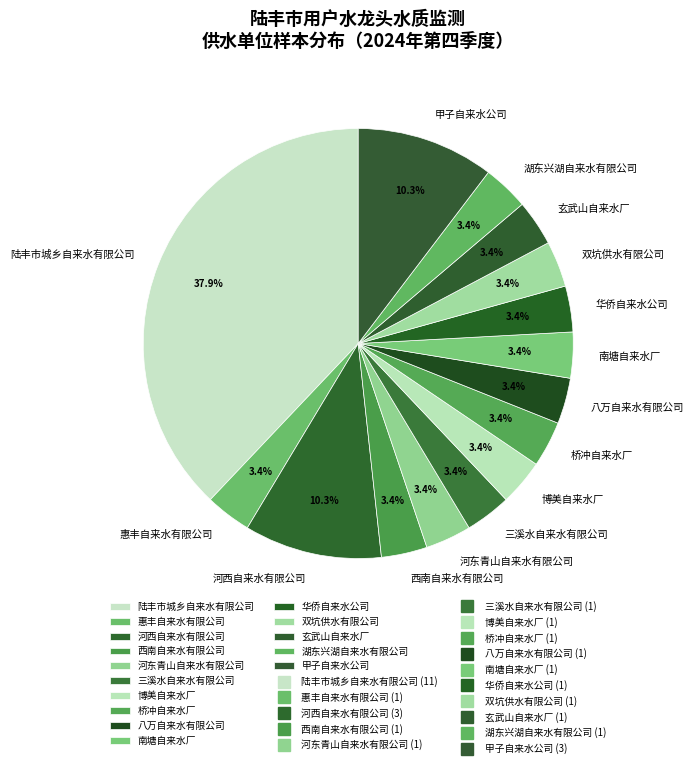

Which has a higher value, 陆丰市城乡自来水有限公司 or 南塘自来水厂?

陆丰市城乡自来水有限公司